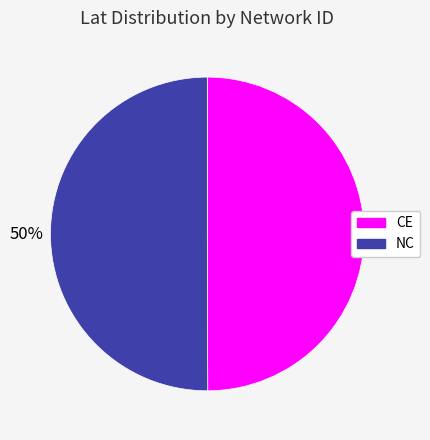

What is the ratio of the value at CE to the value at NC?

1.0